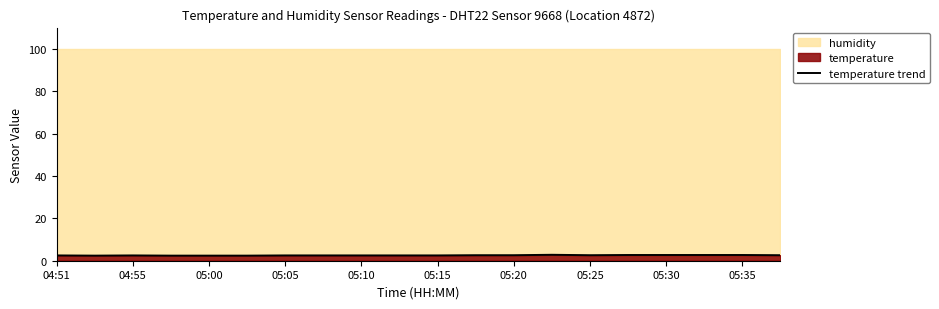

How many points are higher than both their immediate neighbors (excluding endpoints)?

2